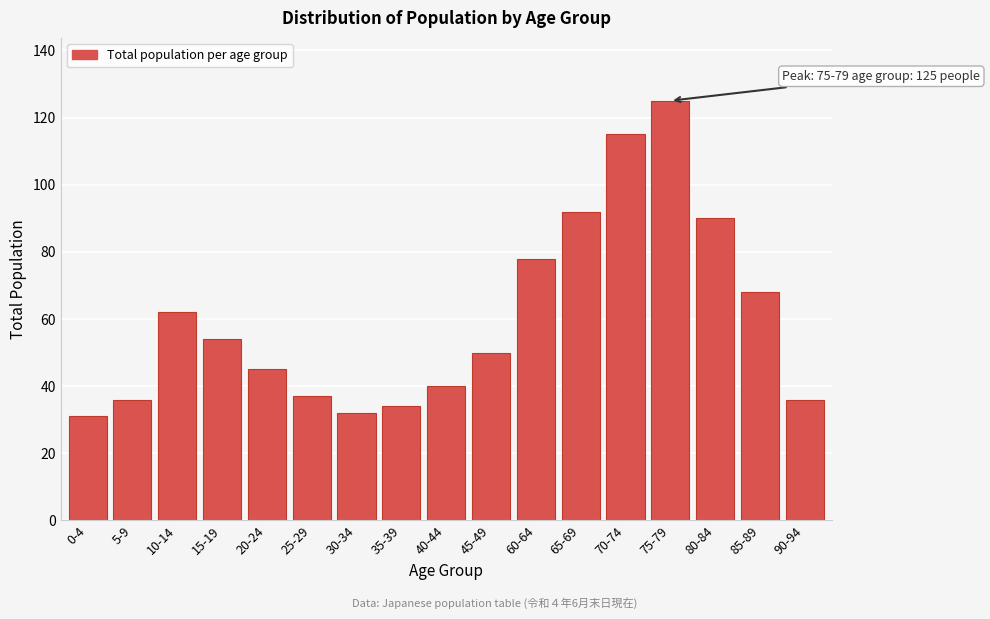

Reading right to left, list all the values displayed in this chart.

90-94=36	85-89=68	80-84=90	75-79=125	70-74=115	65-69=92	60-64=78	45-49=50	40-44=40	35-39=34	30-34=32	25-29=37	20-24=45	15-19=54	10-14=62	5-9=36	0-4=31